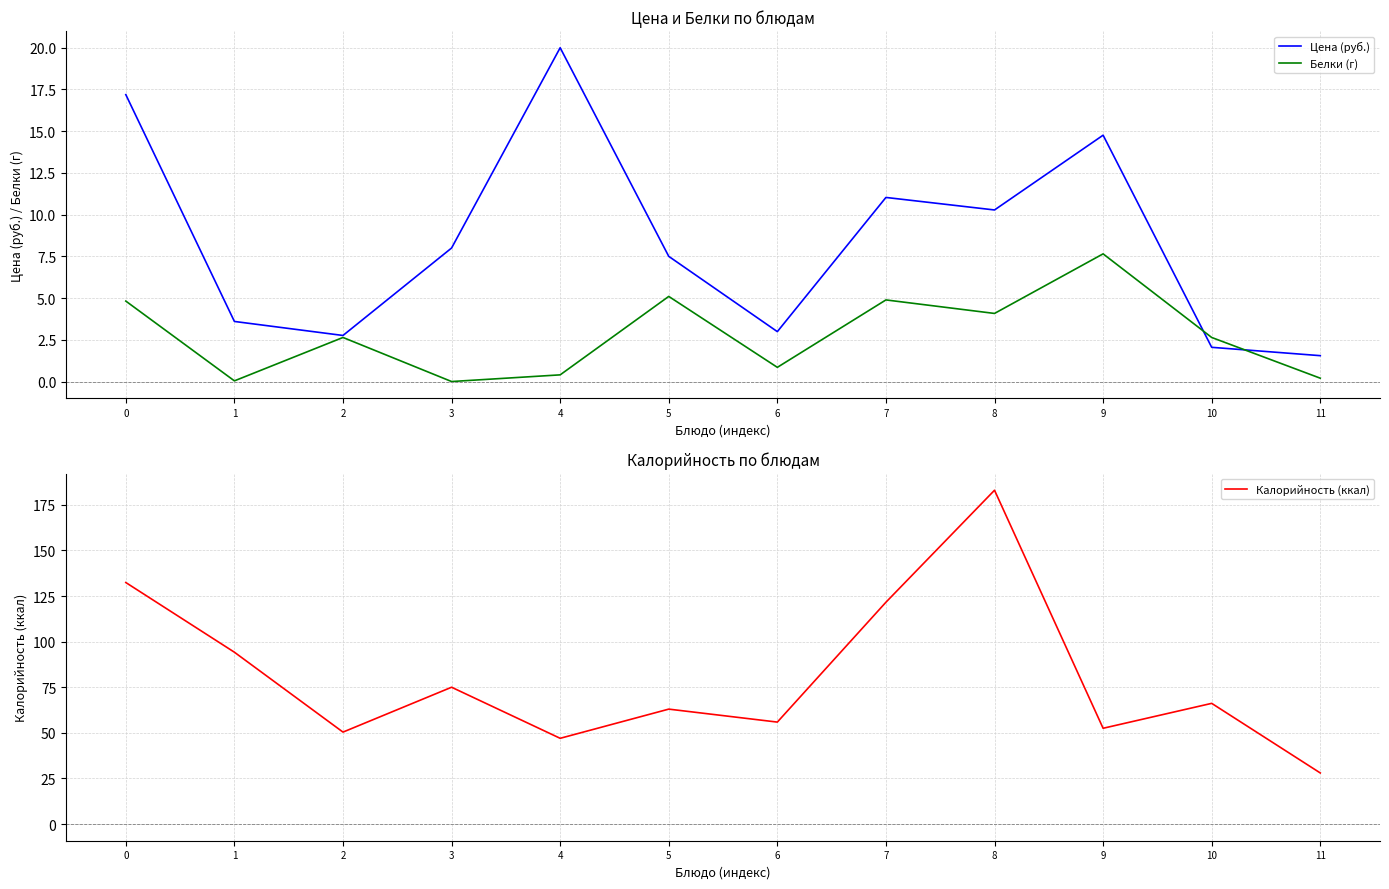

What is the value of the Белки (г) point at the 11th from the left?

2.6